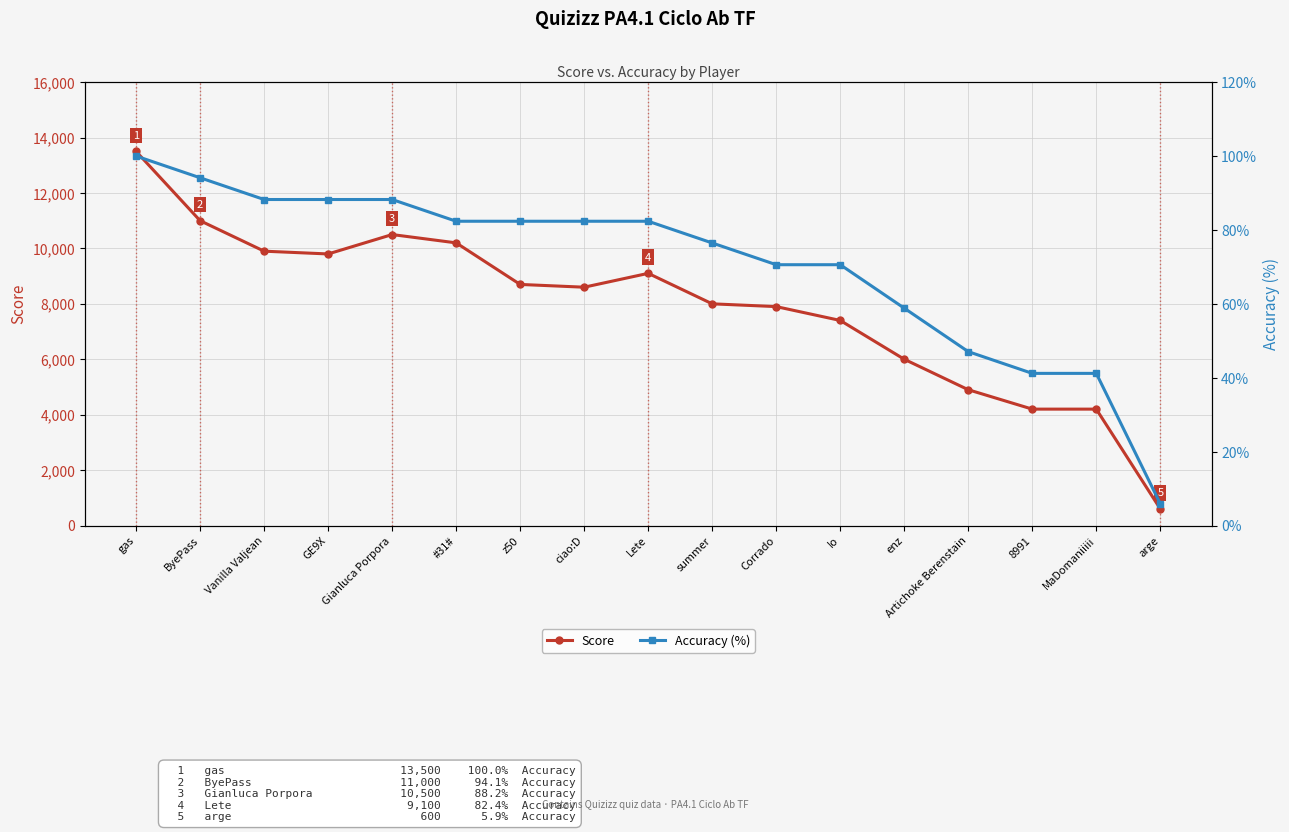

True or false: Score and Accuracy (%) cross at least once.

False